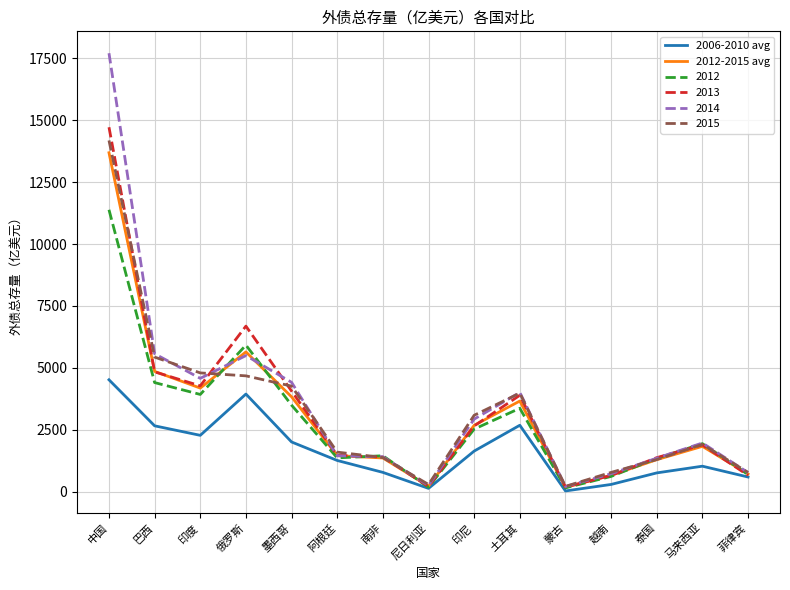

Does the chart display data point markers on the line(s)?

No